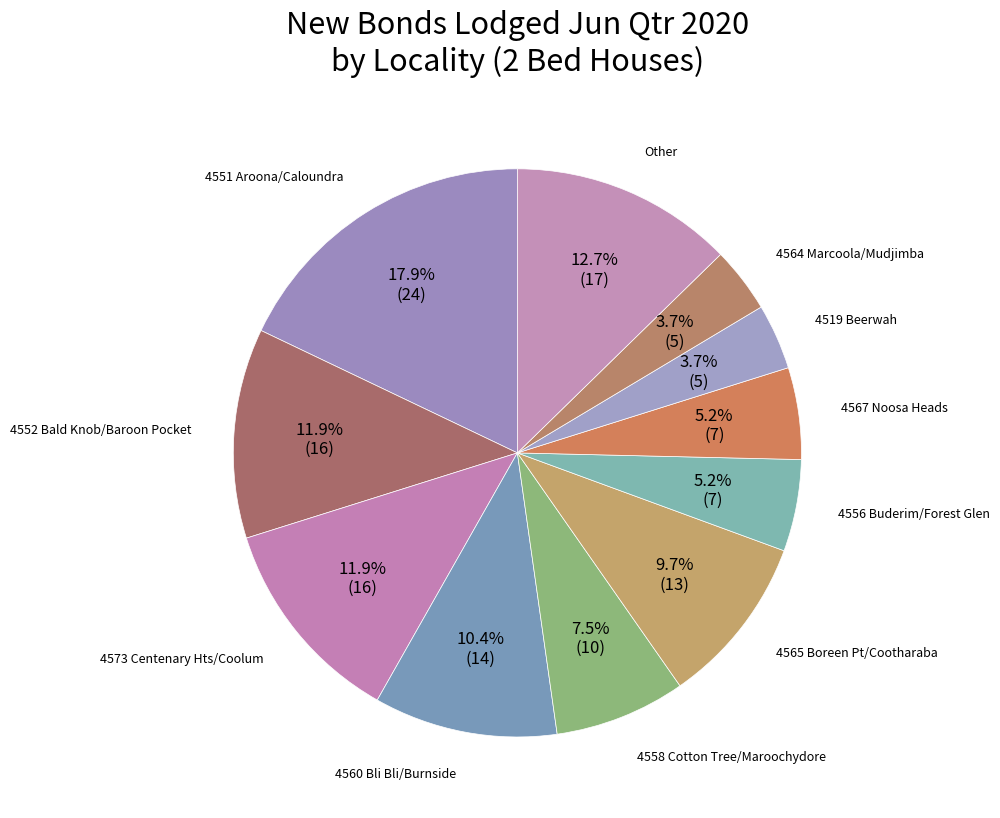

How many slices are in this pie chart?

11